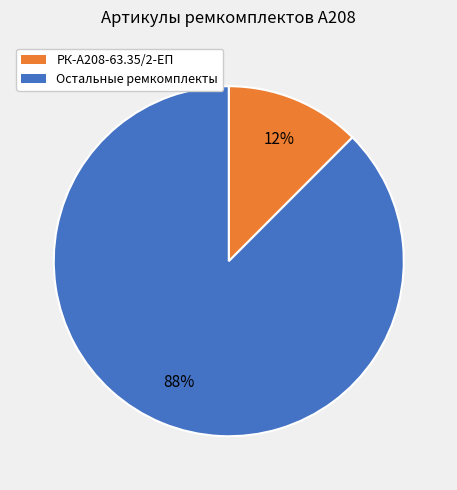

To the nearest percent, what is the average slice percentage?

50%